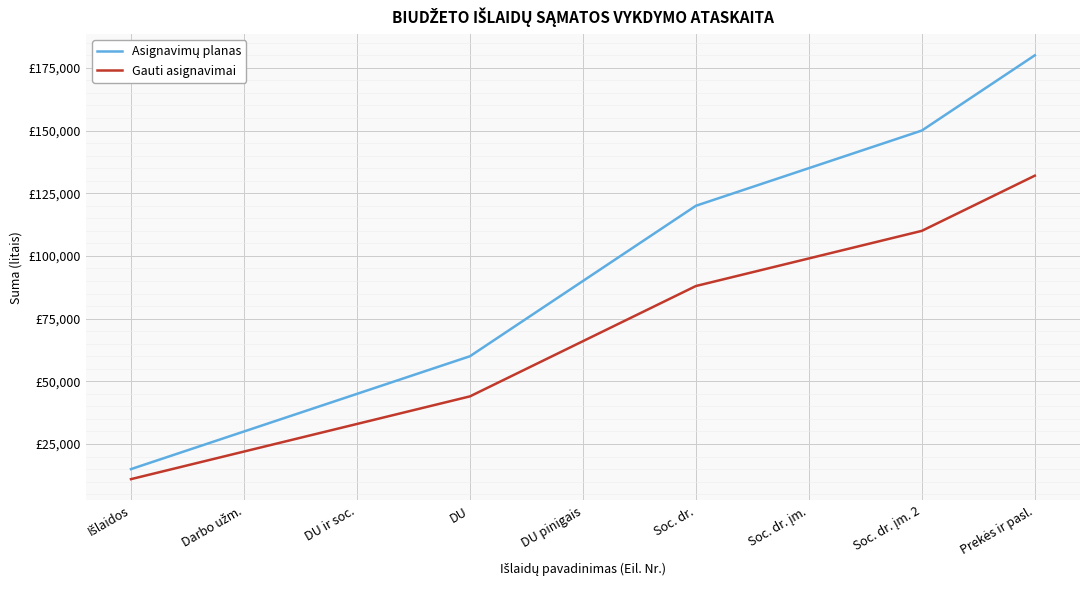

Does the chart have visible grid lines?

Yes